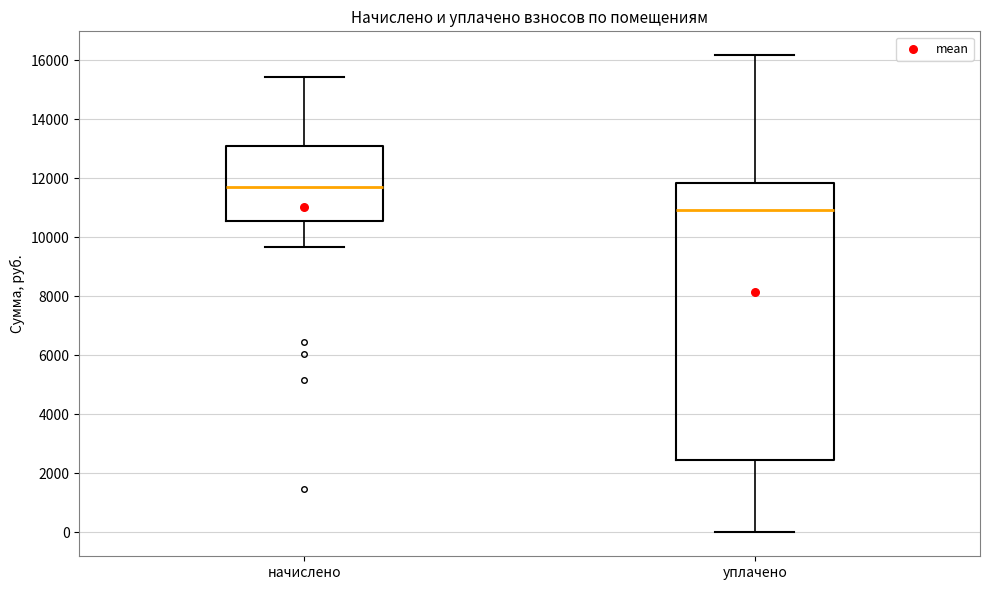

Reading left to right, read every box against the y-axis: the position of its median line, the range the box covers, and the ends of its whiskers. The values are not printed on the chart, so give them approximately, as read against the axis.

начислено: median 11800, box 10600 to 13000, whiskers 9600 to 15400
уплачено: median 11000, box 2400 to 11800, whiskers 0 to 16200